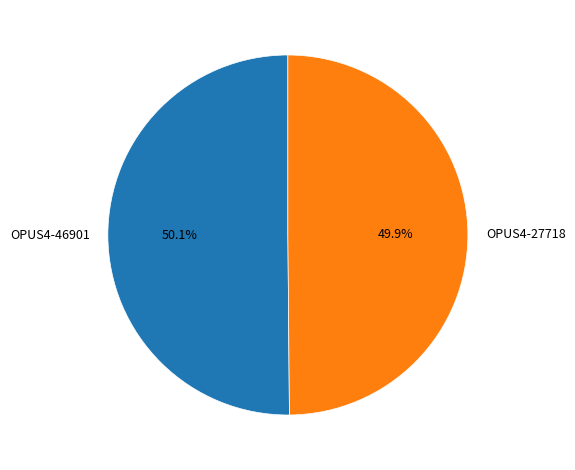

What is the total percentage of OPUS4-46901 and OPUS4-27718?

100.0%